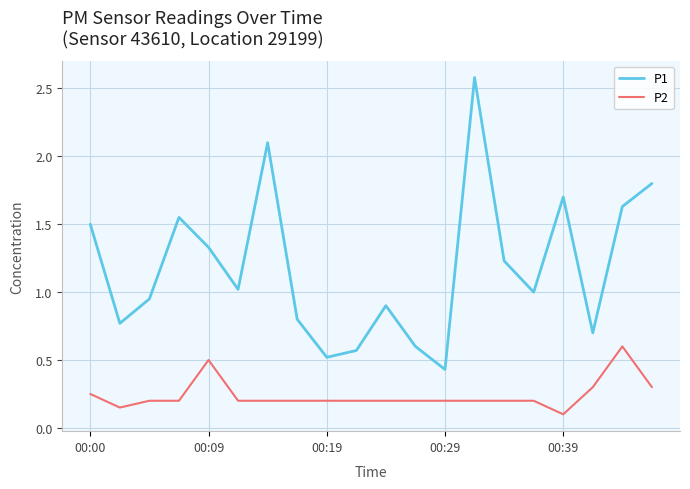

What is the difference between the maximum and minimum values in the P2 series?

0.5